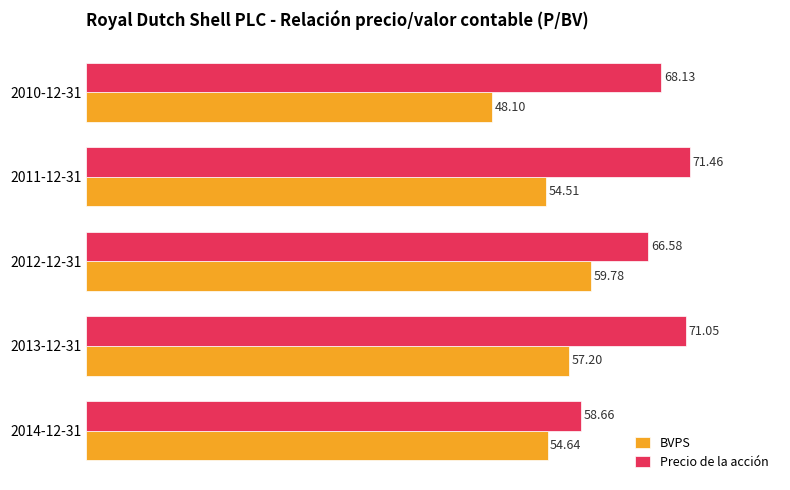

Which series changed the most between 2014-12-31 and 2011-12-31?

Precio de la acción